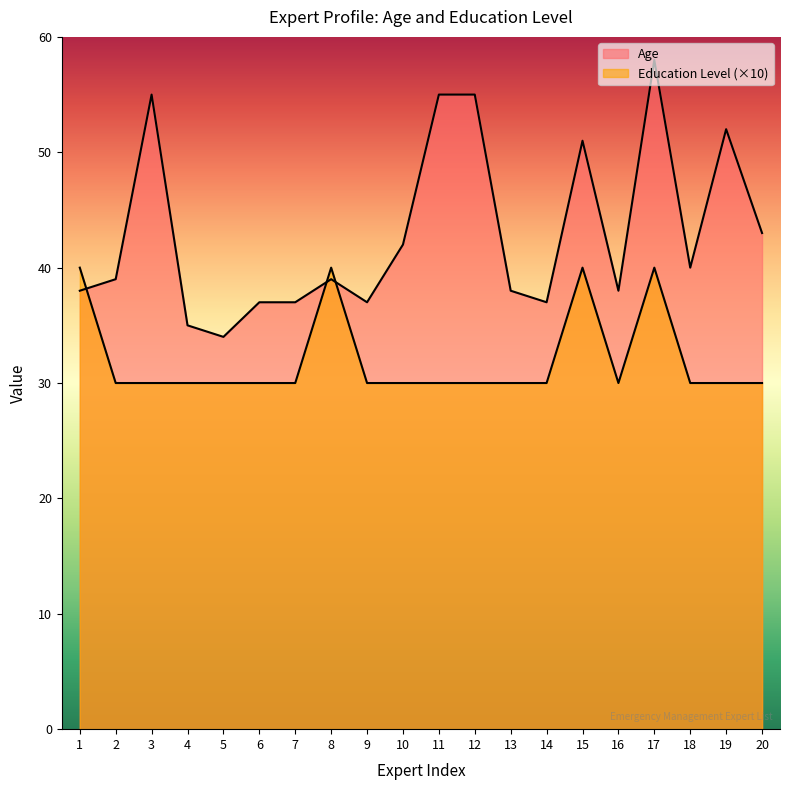

Rank the series by their average value, from lowest to highest.

Education Level, Age